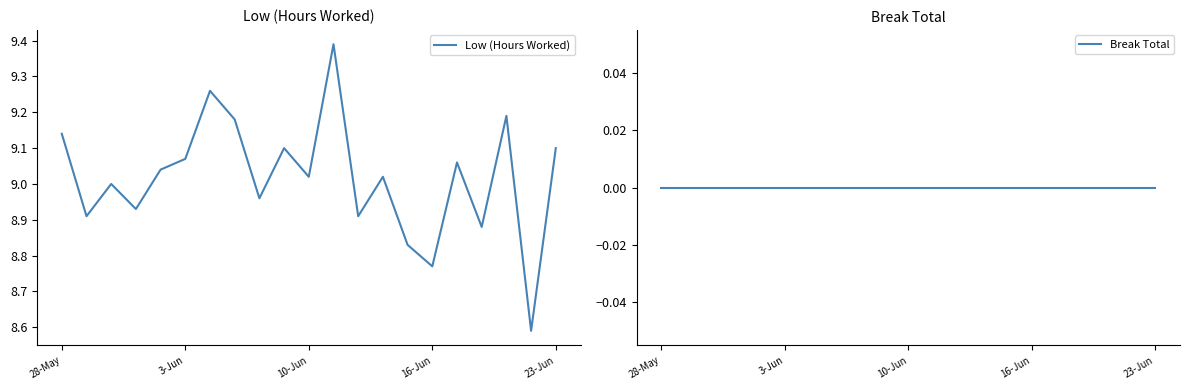

What position from the right is 6?

15